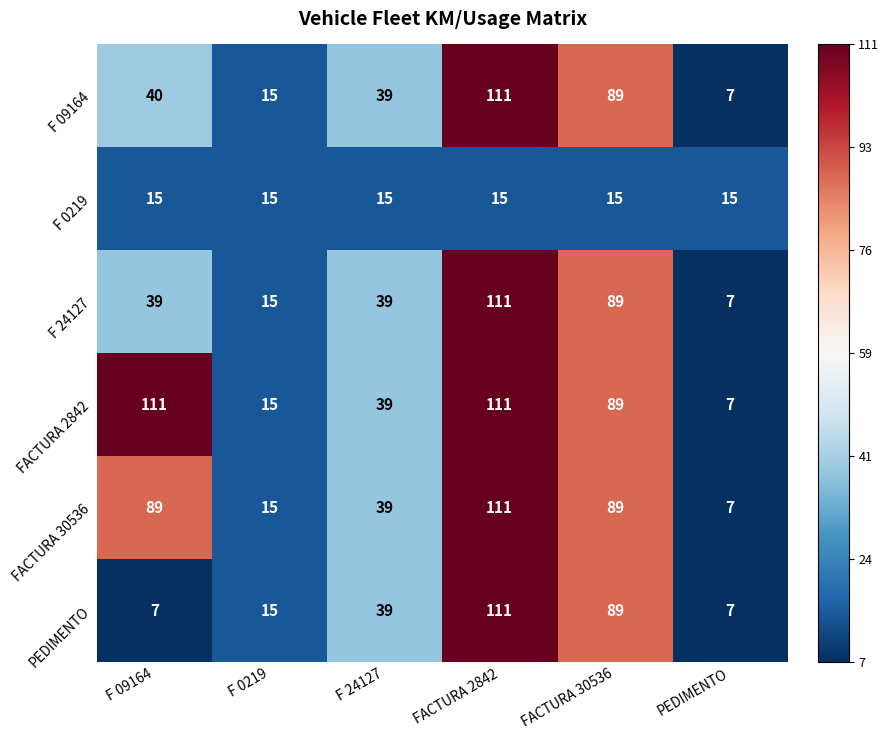

What is the difference between the maximum and minimum values in the F 09164 series?

104